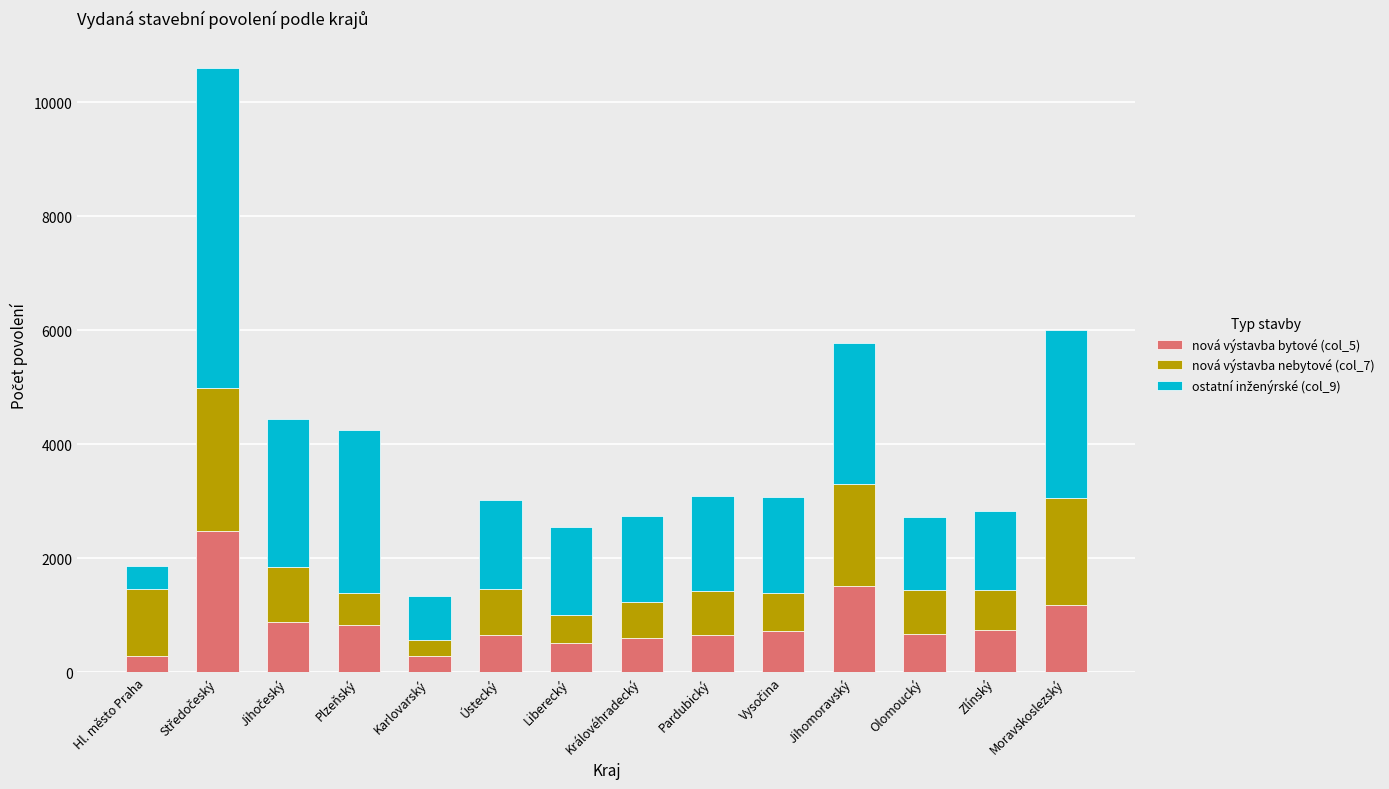

Are the bars grouped side by side (vs. stacked)?

No